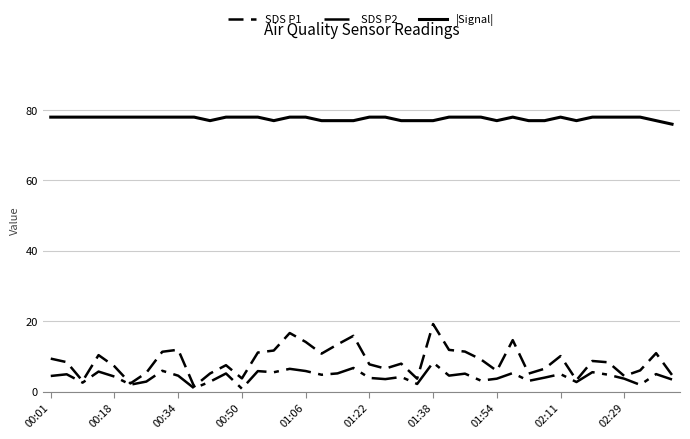

Rank the series by their maximum value, from lowest to highest.

SDS P2, SDS P1, |Signal|